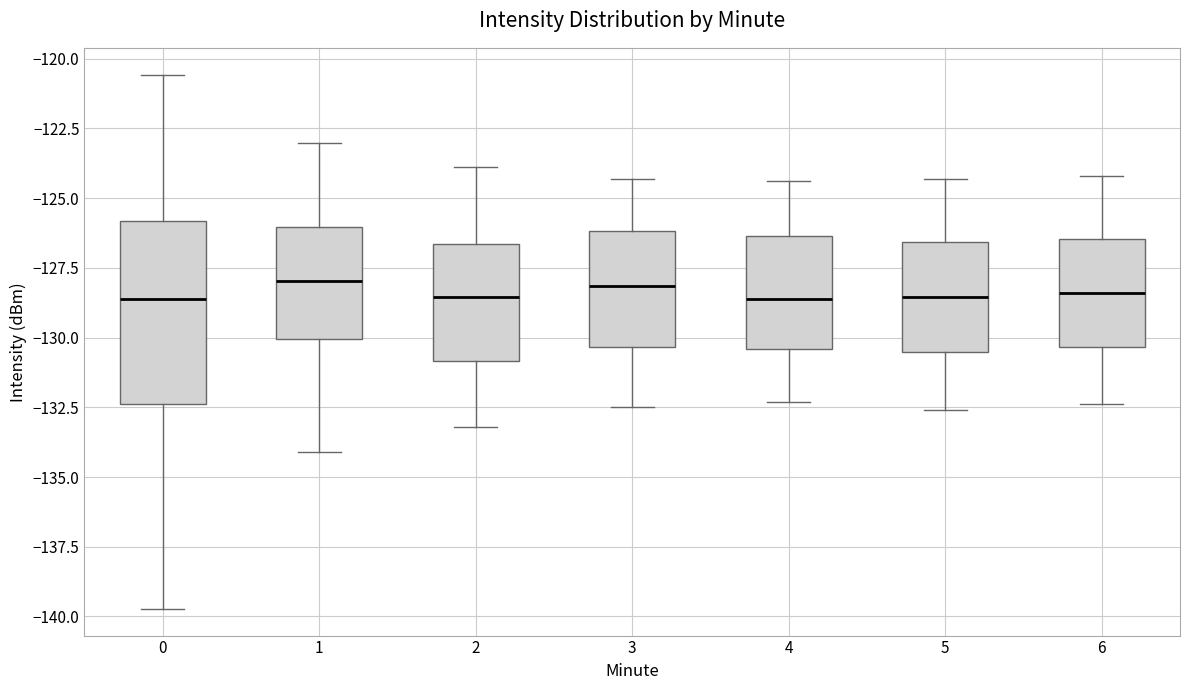

Where does the upper whisker of the box at x = 3 end on the y-axis? The values are not printed on the chart, so give them approximately, as read against the axis.

-124.5